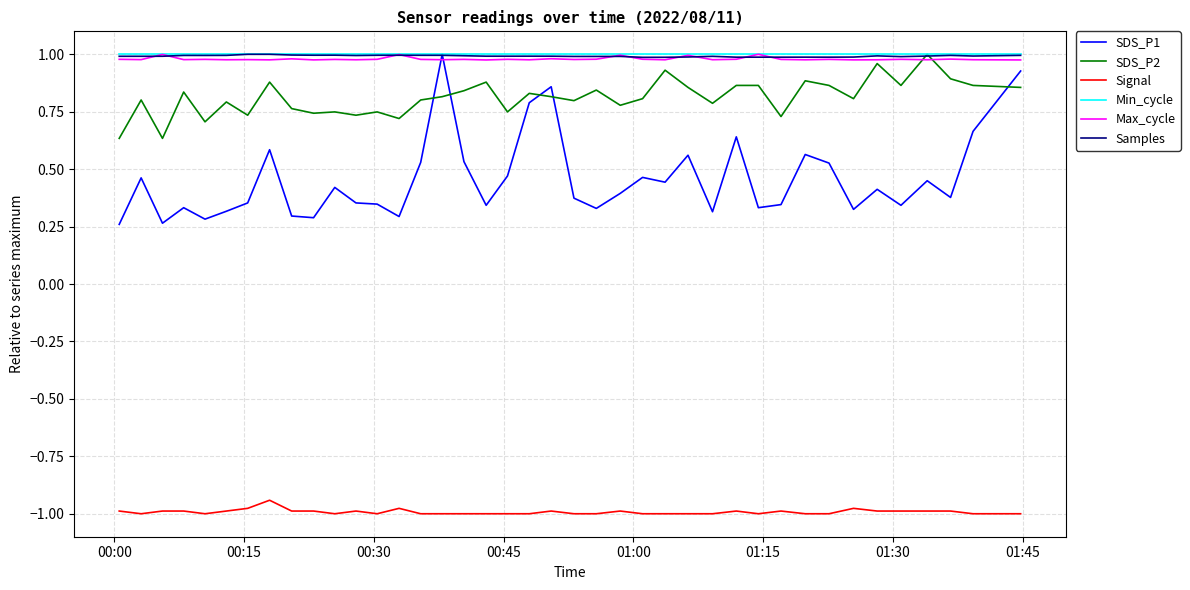

True or false: Max_cycle and Signal cross at least once.

False